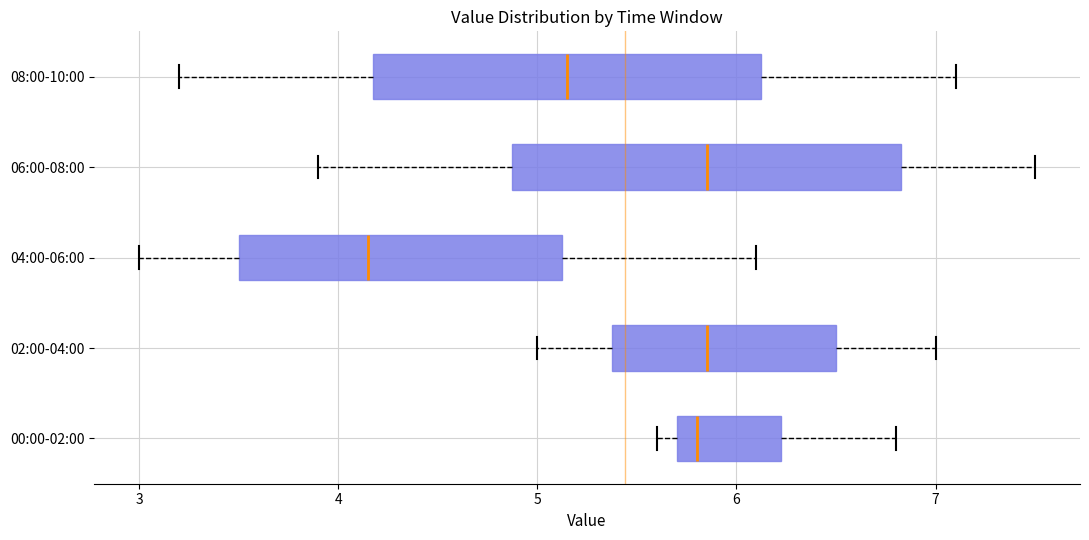

Which box has the furthest to the left median line?

04:00-06:00